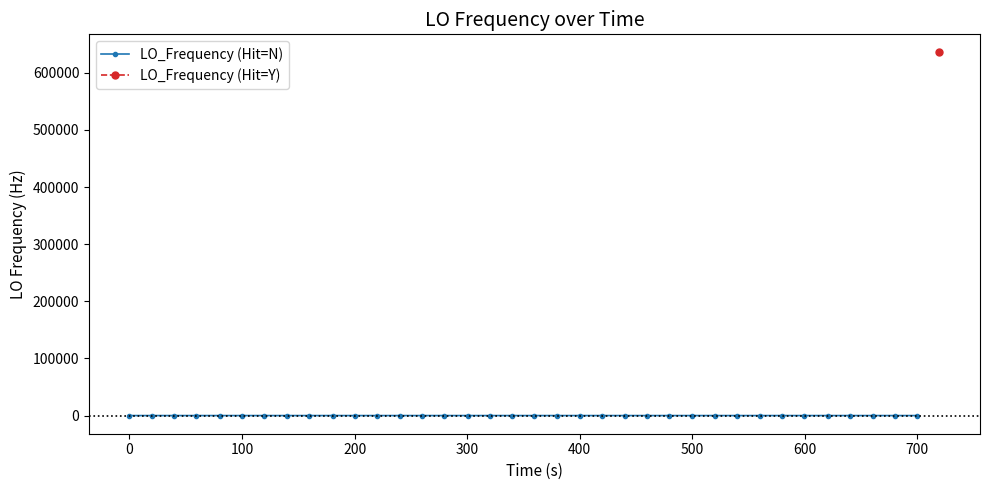

True or false: LO_Frequency (Hit=N) has more than 2 points higher than both neighbors.

True